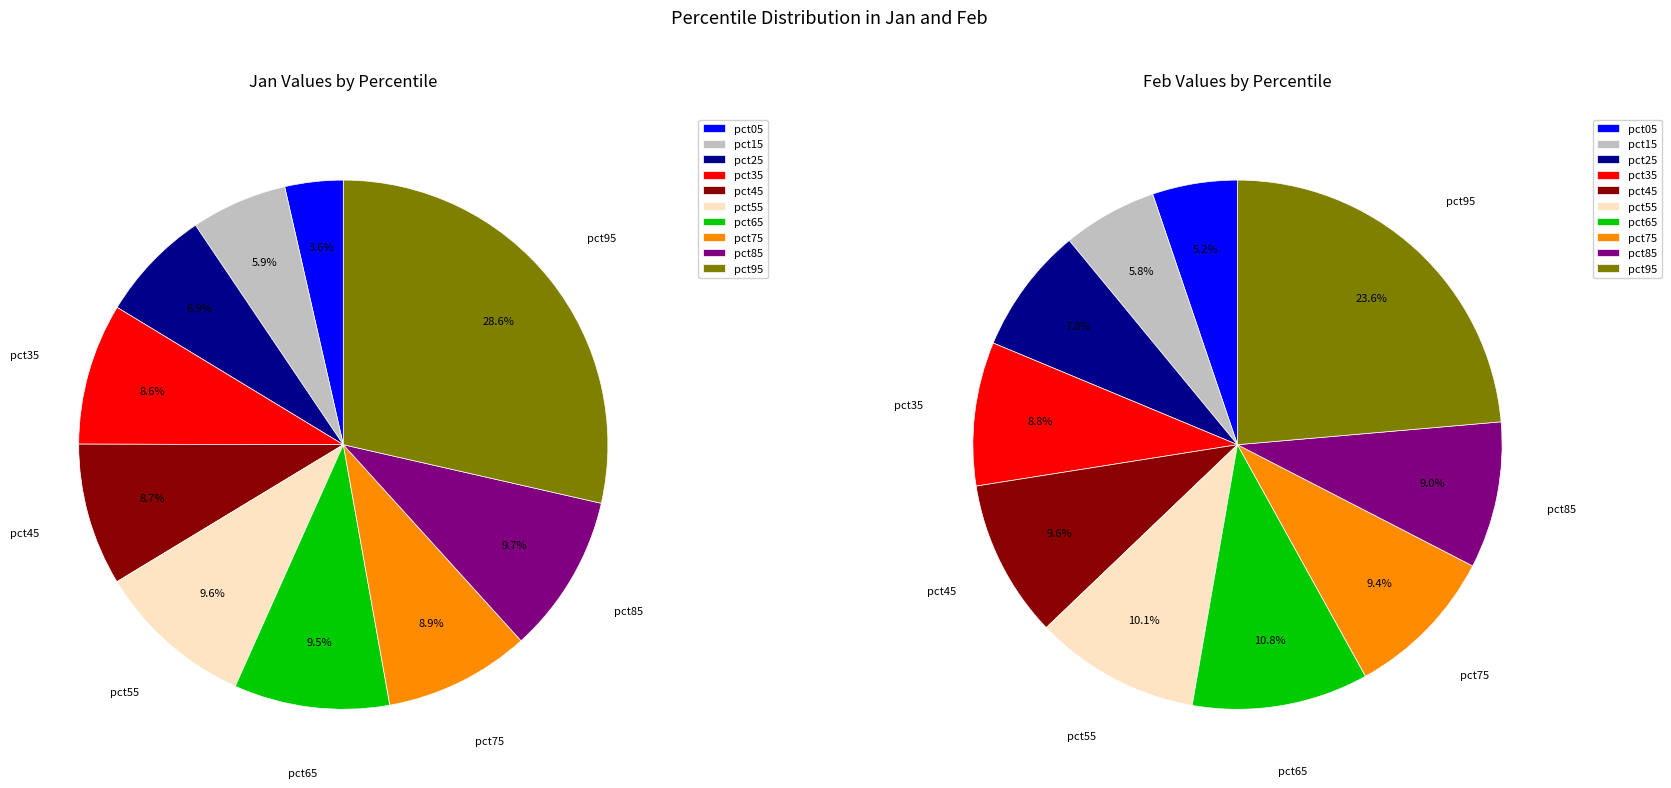

How many segments does this pie chart have?

10